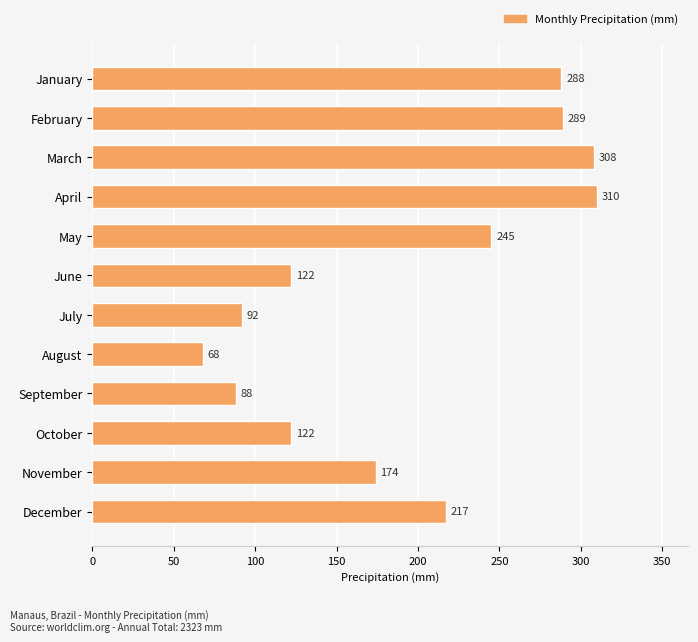

Reading top to bottom, list all the values displayed in this chart.

288	289	308	310	245	122	92	68	88	122	174	217